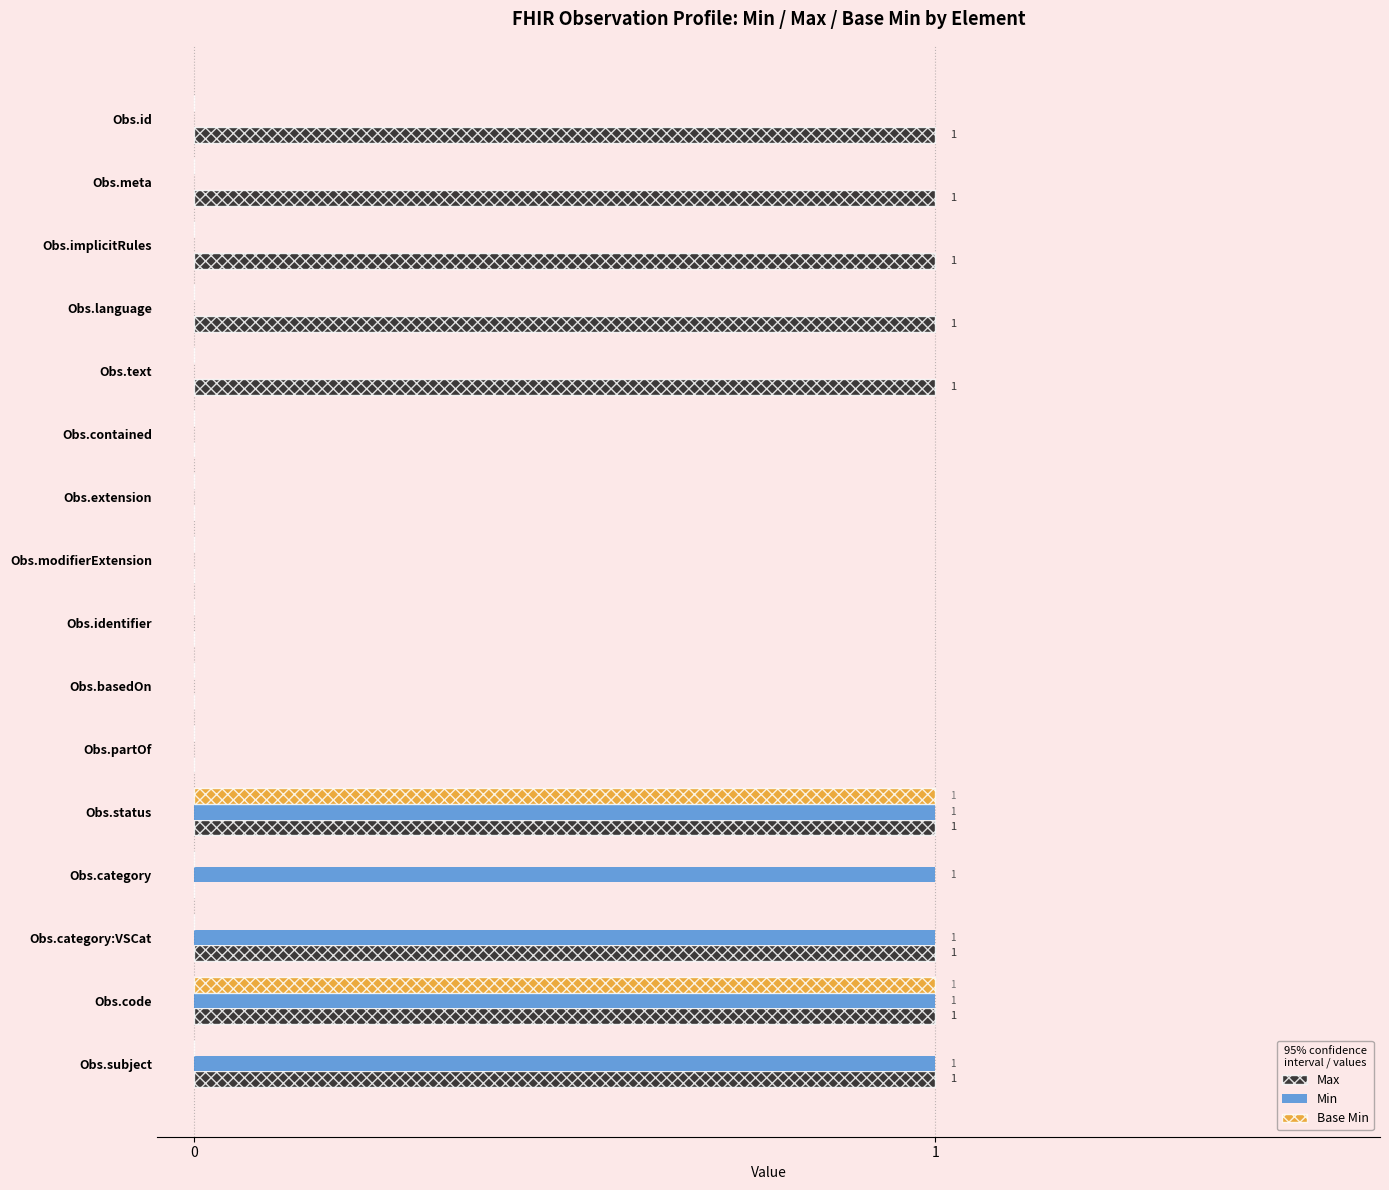

Which series has the largest total across all categories?

Max